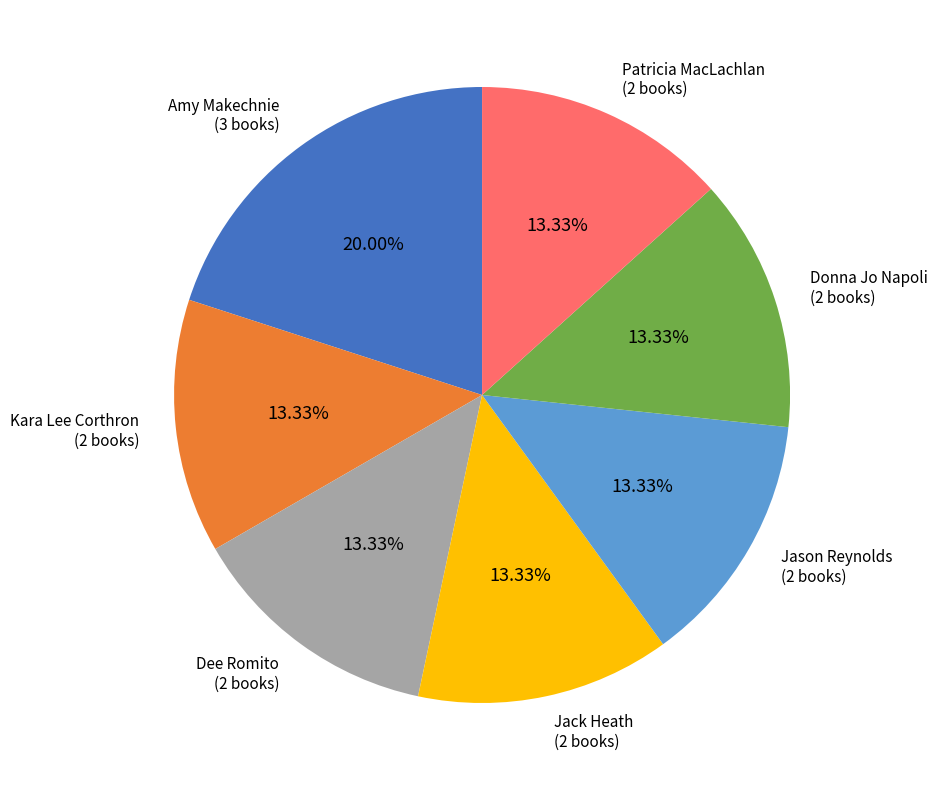

How many slices are in this pie chart?

7